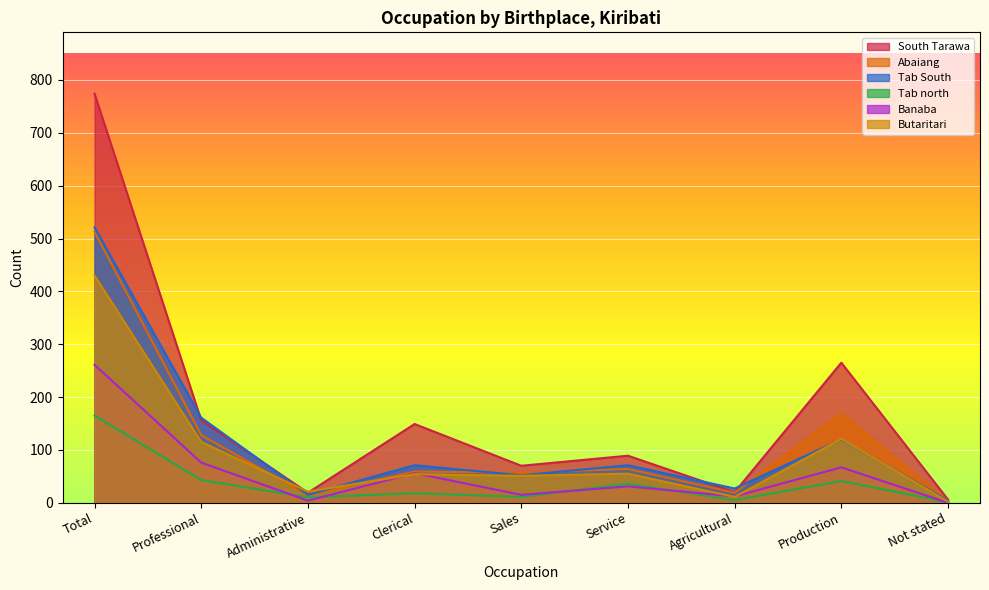

Reading right to left, what are all the values shown in this chart?

South Tarawa: 6	265	20	89	70	149	19	156	774
Abaiang: 3	169	19	64	57	59	14	128	513
Tab South: 4	120	27	71	52	71	15	161	521
Tab north: 1	41	5	36	11	18	10	43	165
Banaba: 0	67	12	31	15	56	4	76	261
Butaritari: 2	121	11	55	51	54	21	115	430